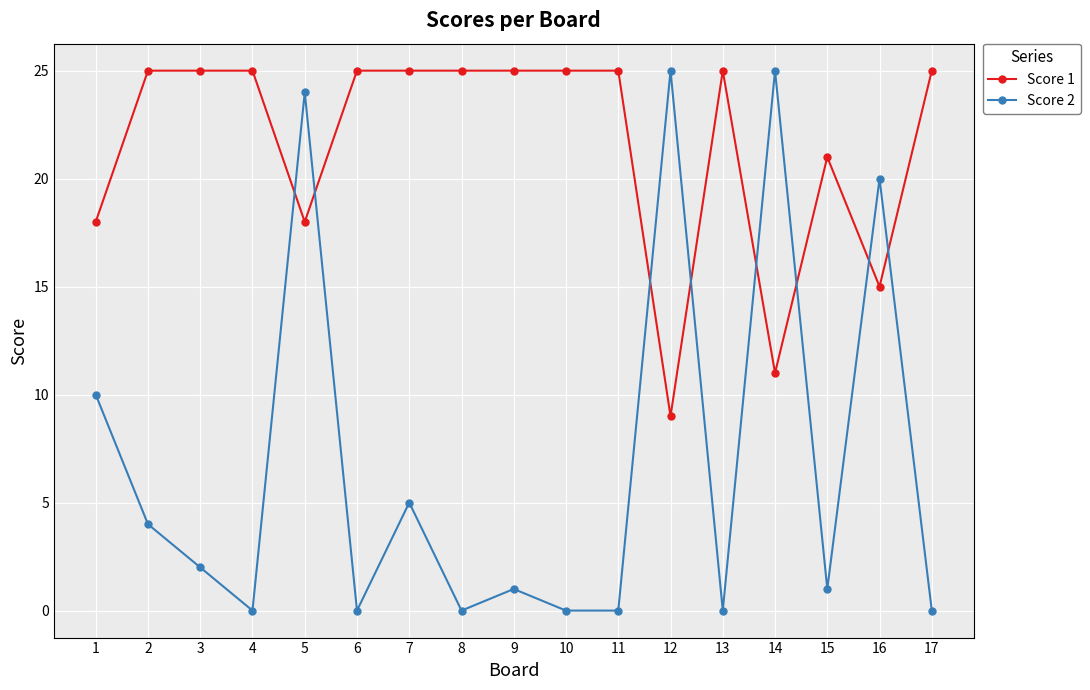

Rank the series at 17 from lowest to highest value.

Score 2, Score 1